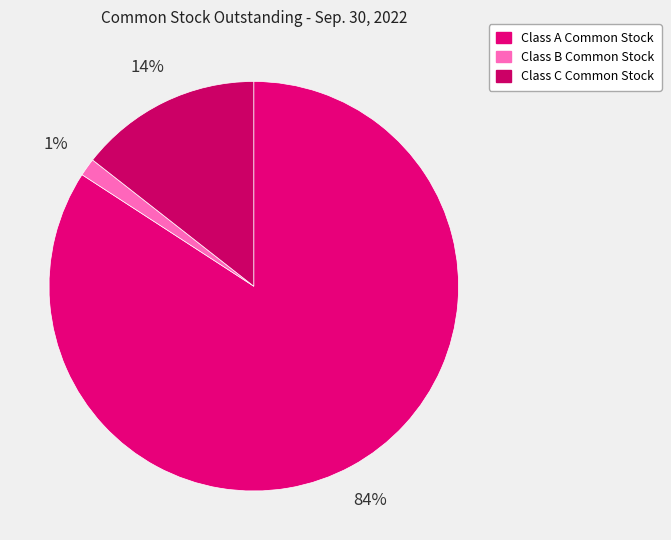

Rank the categories by value from lowest to highest.

Class B Common Stock, Class C Common Stock, Class A Common Stock